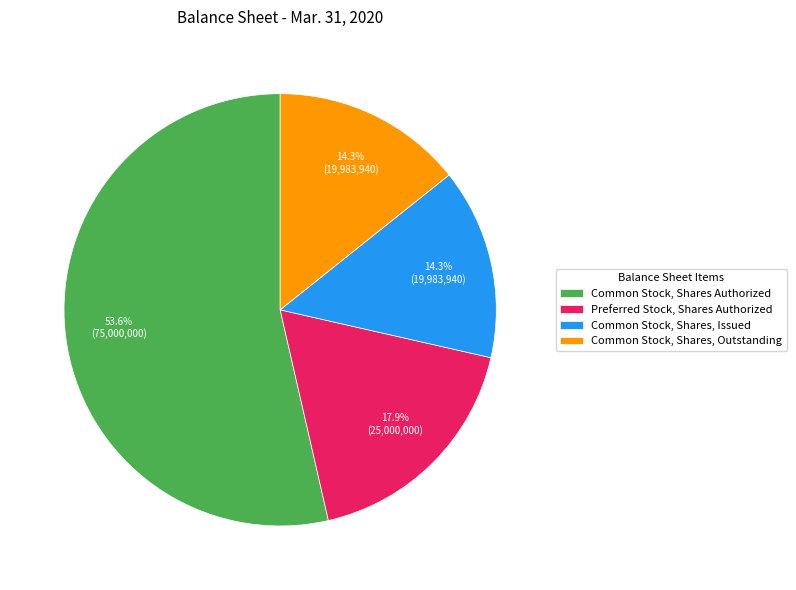

To the nearest percent, what is the combined percentage of Common Stock, Shares Authorized and Common Stock, Shares, Issued?

68%